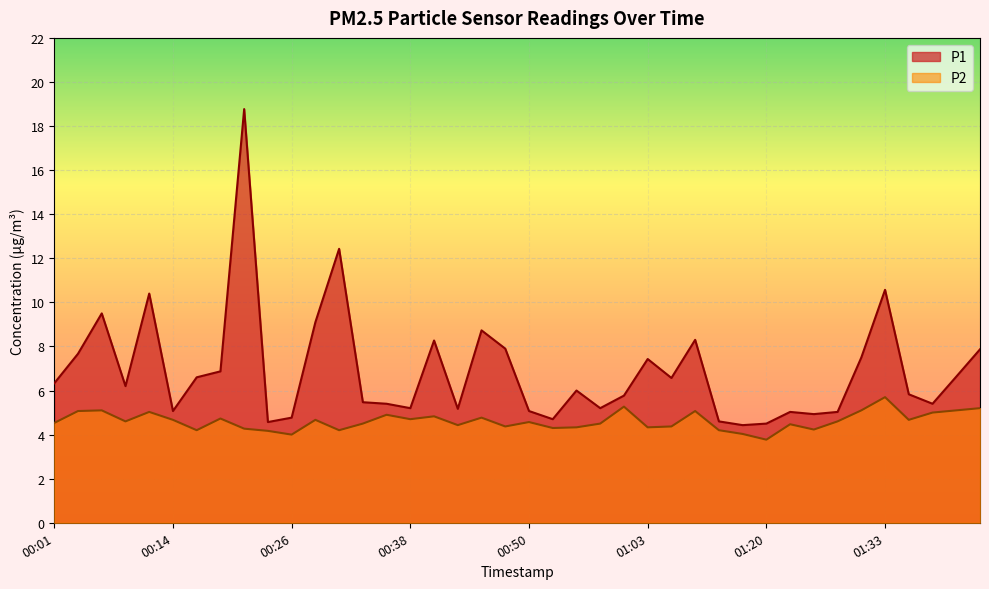

At how many categories does at least one series exceed 17?

1